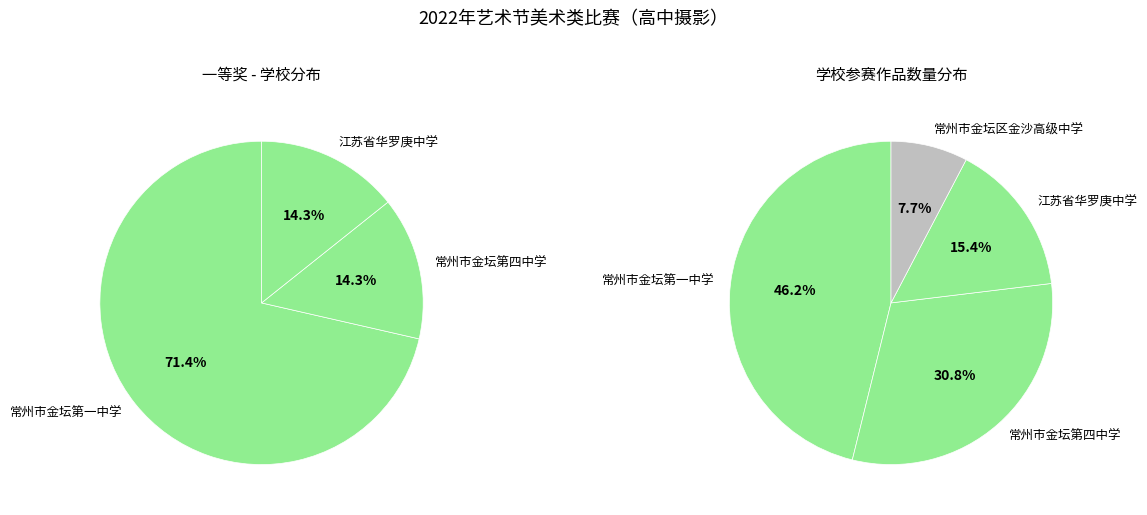

What percentage is the 江苏省华罗庚中学 slice, to the nearest percent?

15%